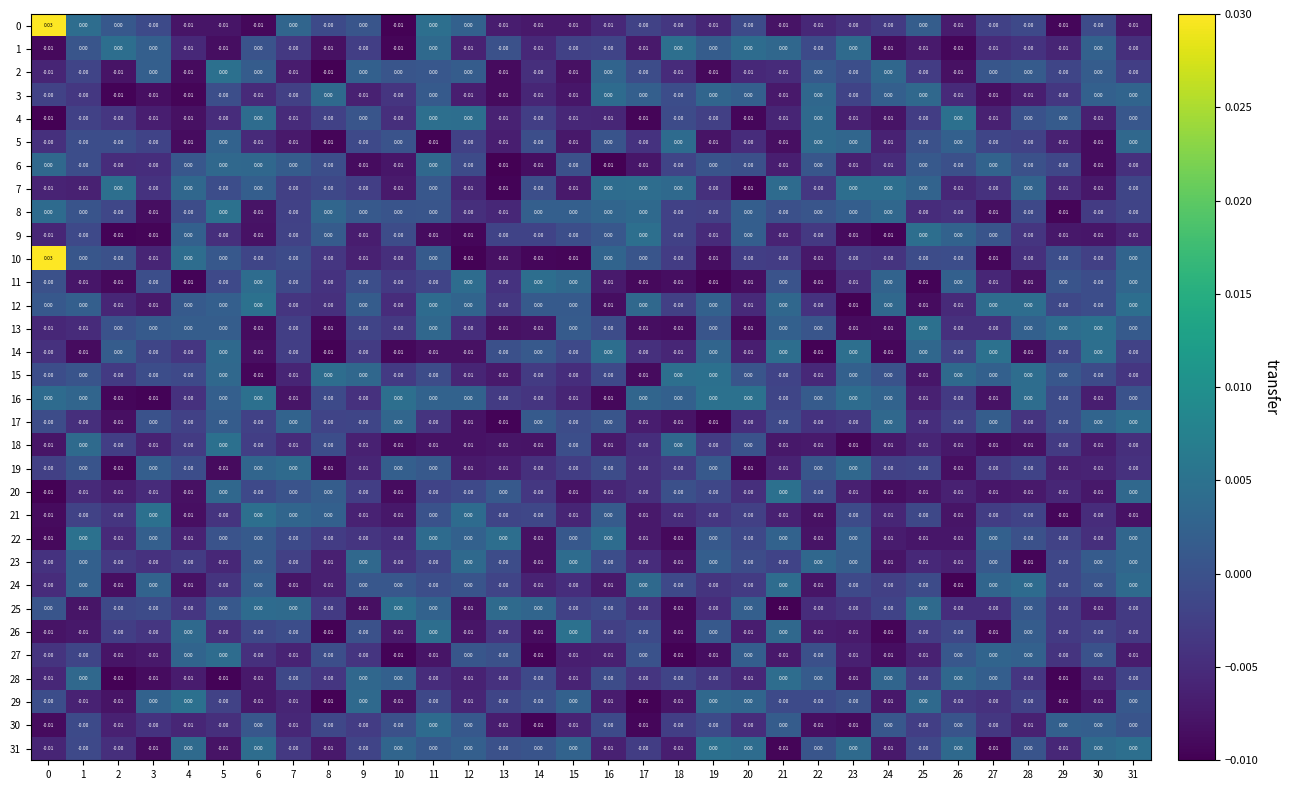

How many categories are shown in the chart?

32